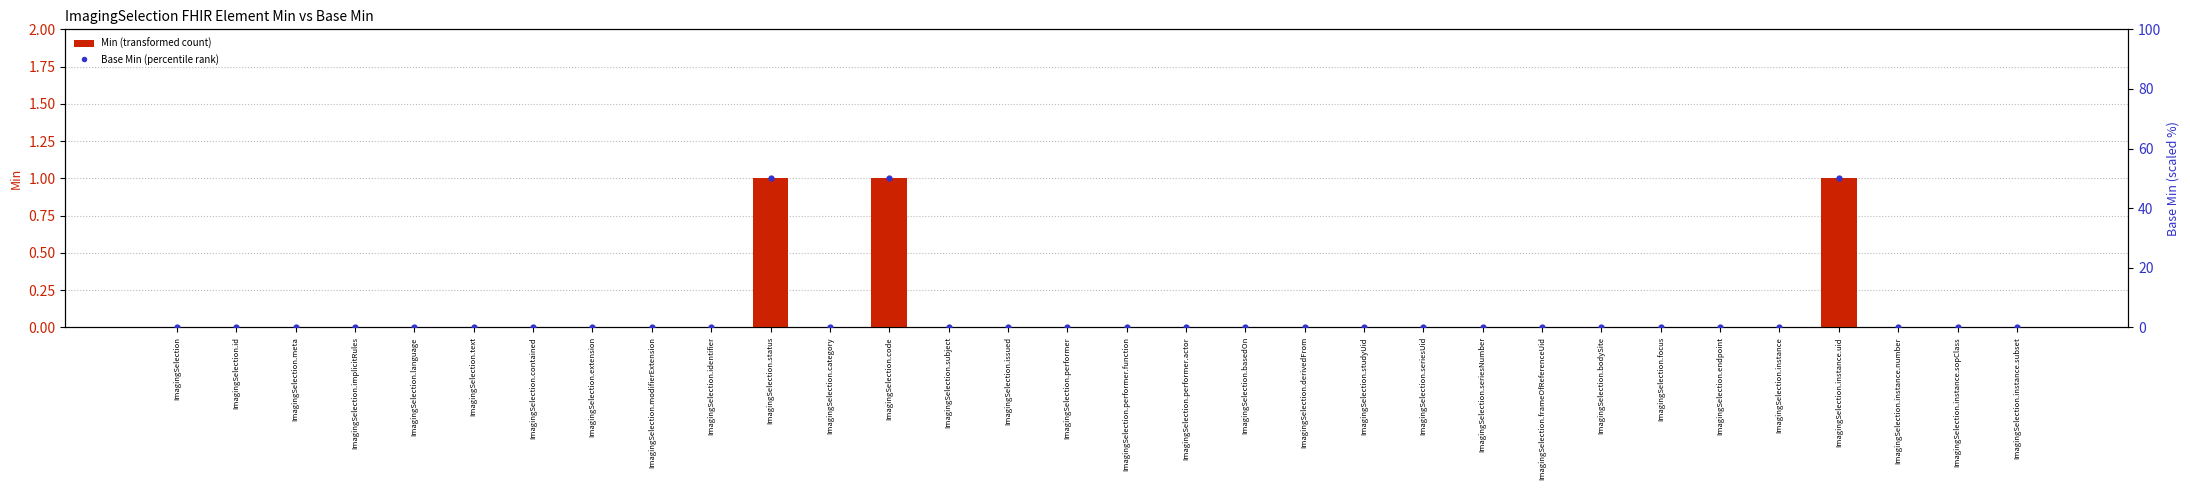

Which series has the largest Y range (max minus min)?

Base Min